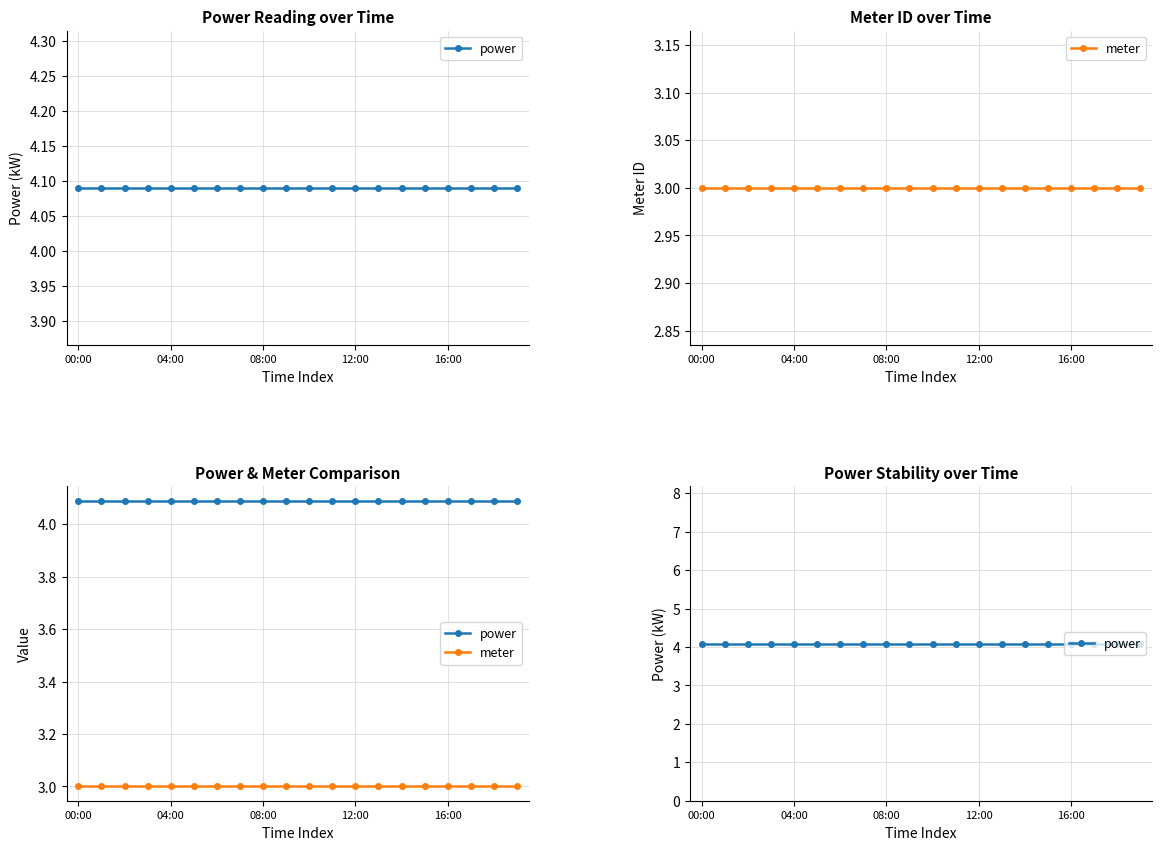

What is the average value of the power series?

4.1